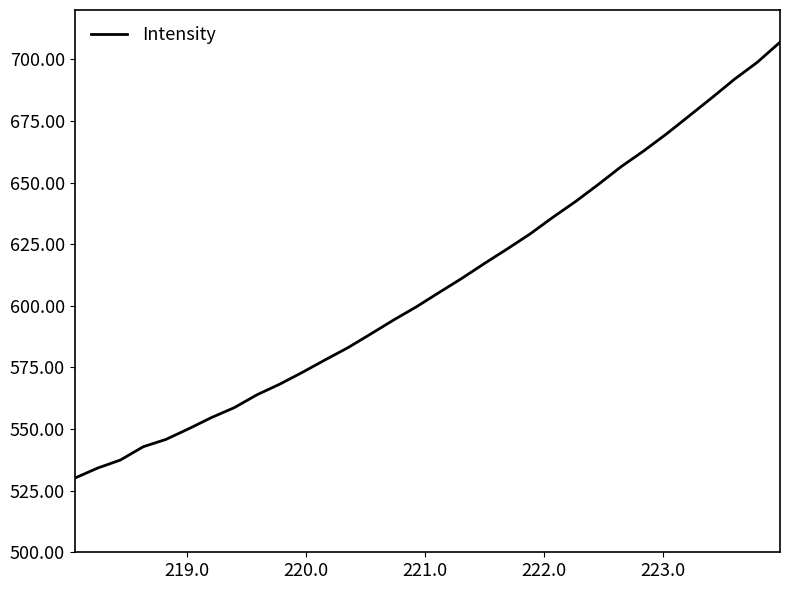

What is the greatest value displayed?

706.9